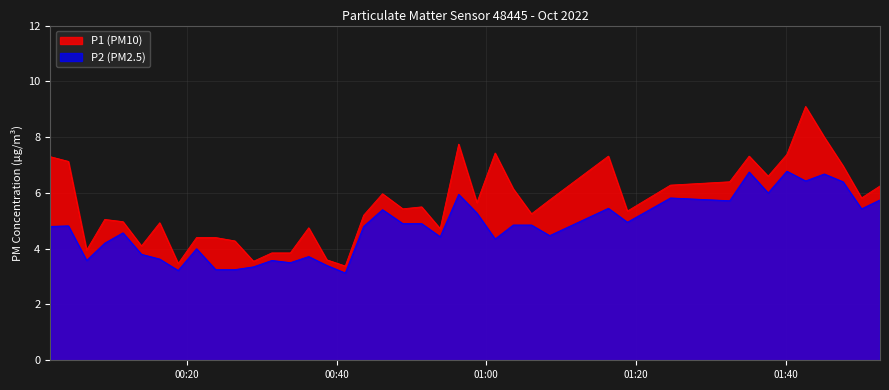

What is the maximum value for P2 (PM2.5)?

6.8